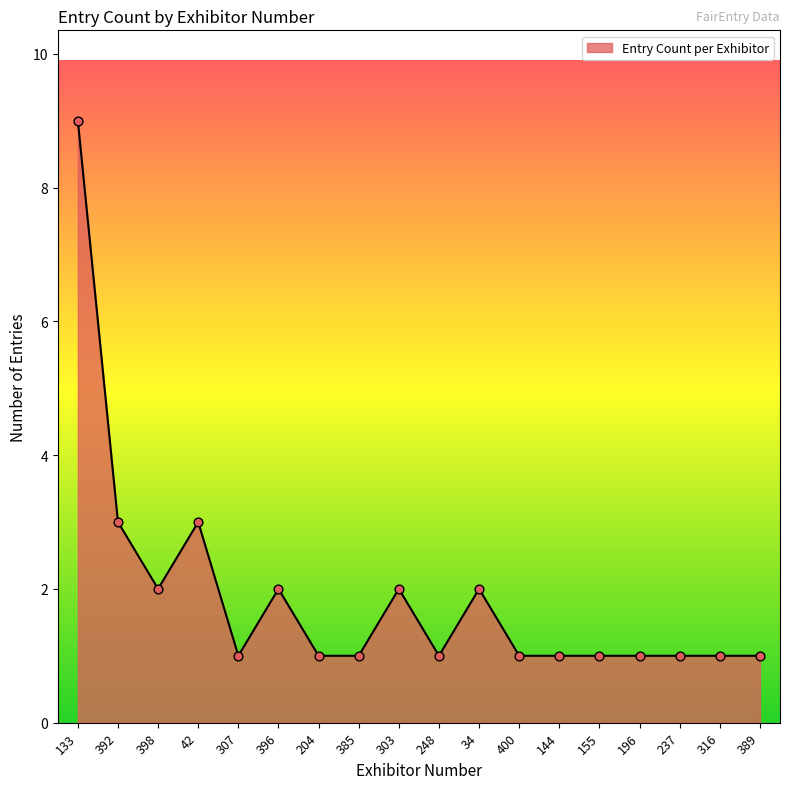

What is the change in value from 392 to 400?

-2